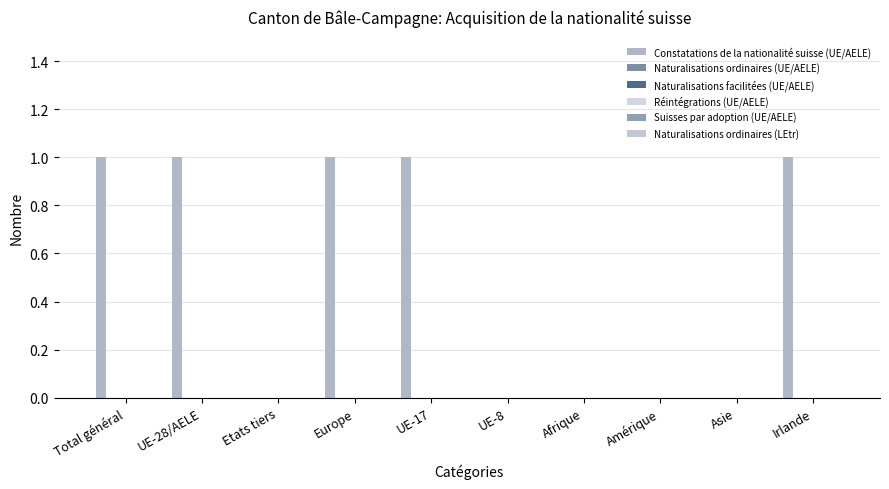

What is the label of the 10th bar from the left?

Irlande